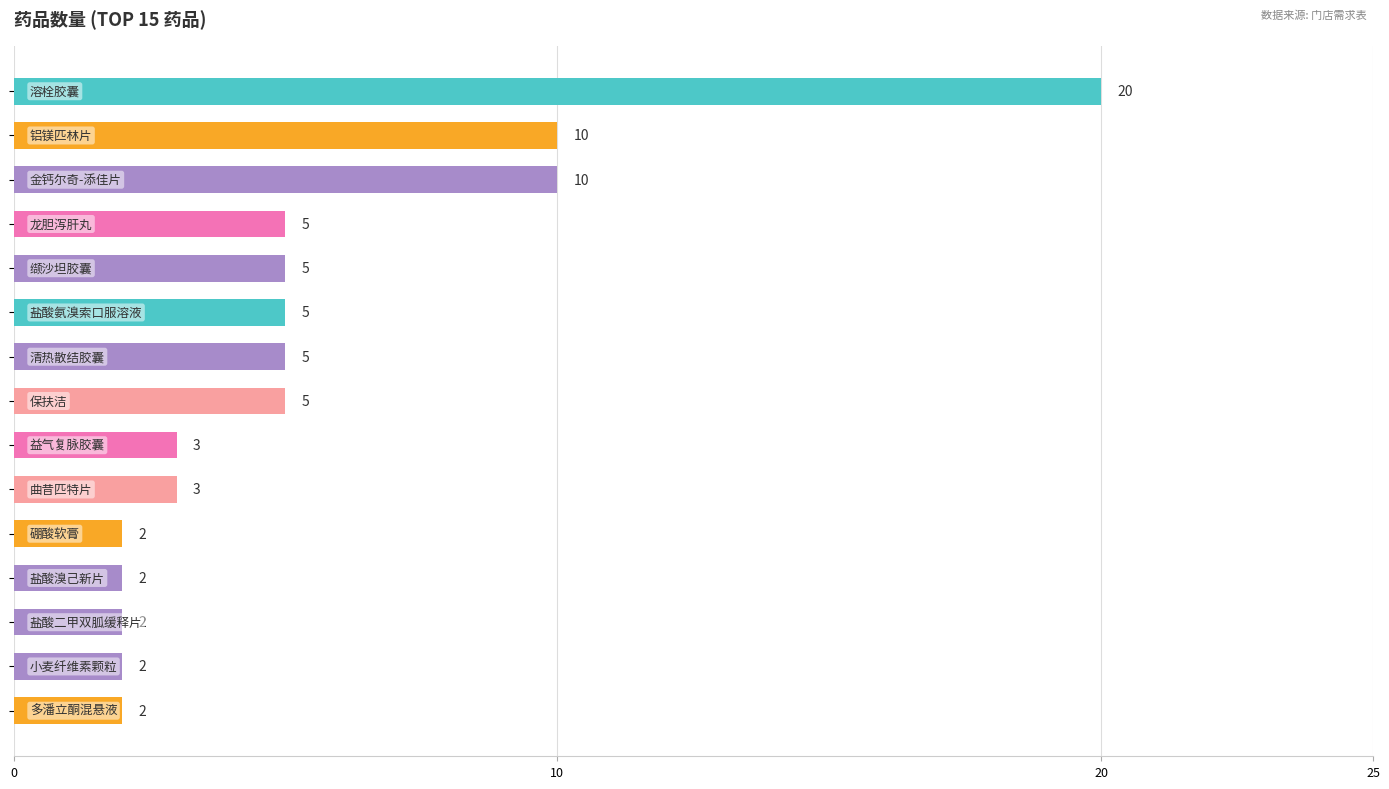

What is the sum of all values?

81